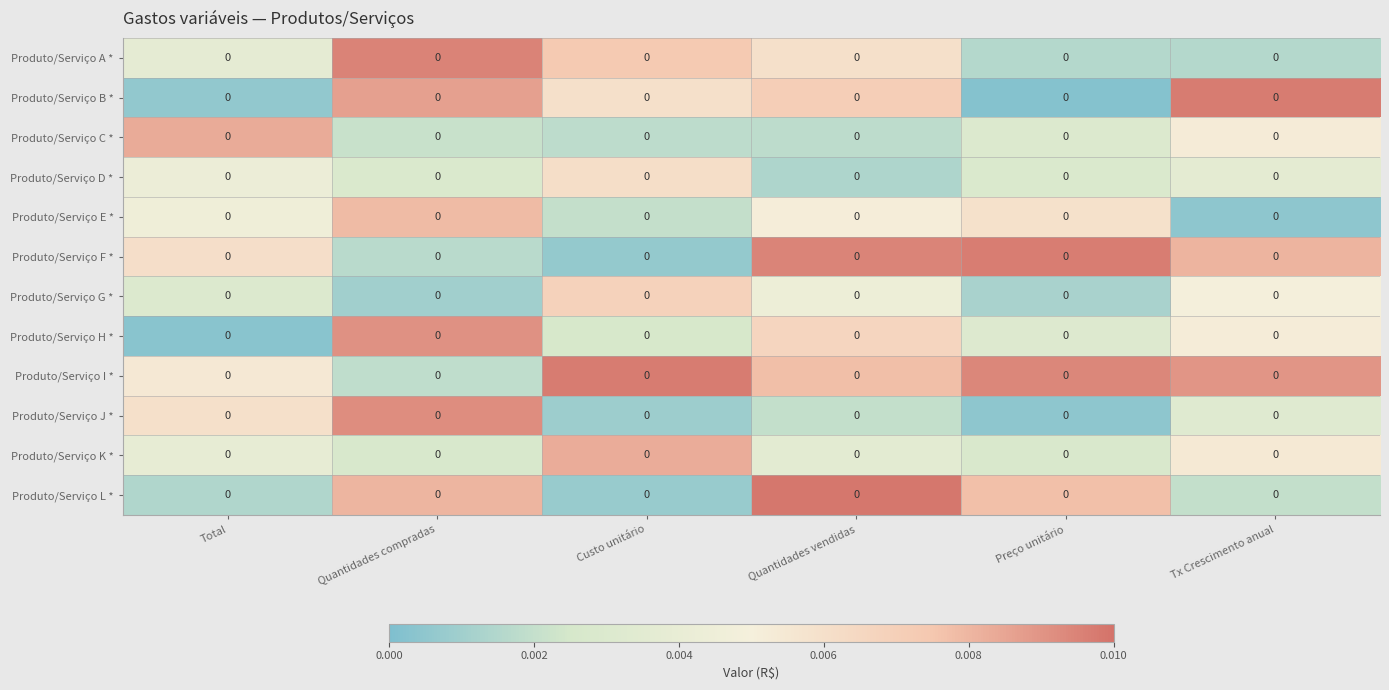

Between Custo unitário and Quantidades vendidas, which series saw the biggest shift?

Produto/Serviço L *